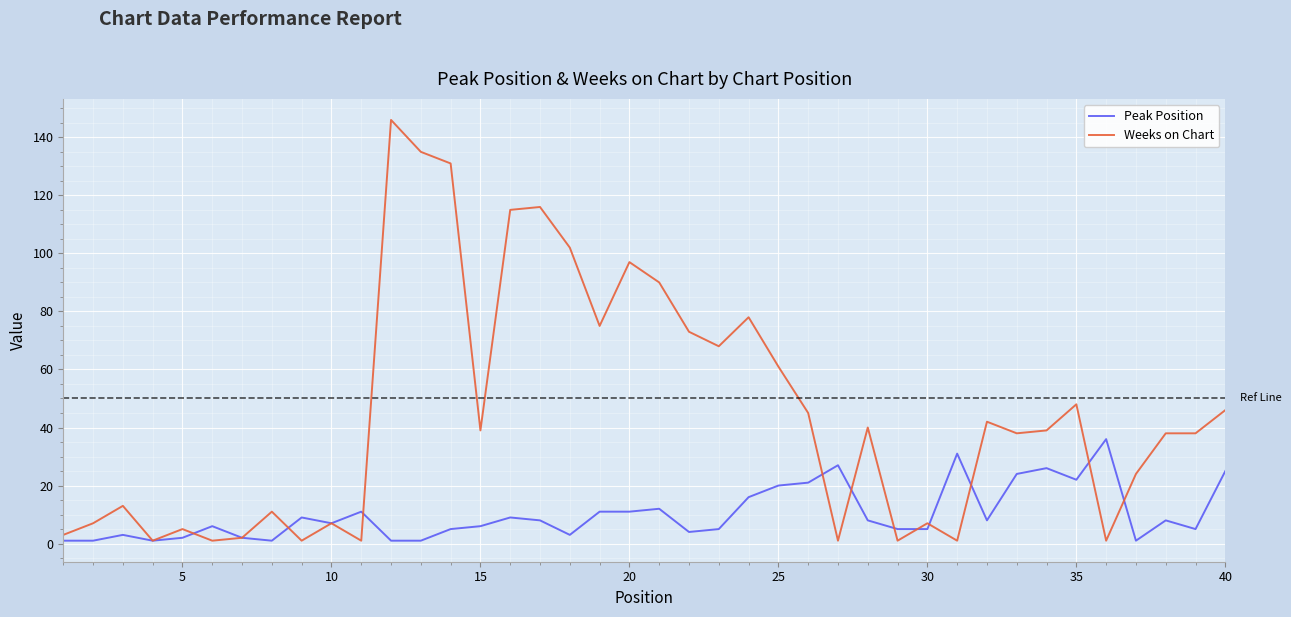

What is the sum of all Peak Position values?

408